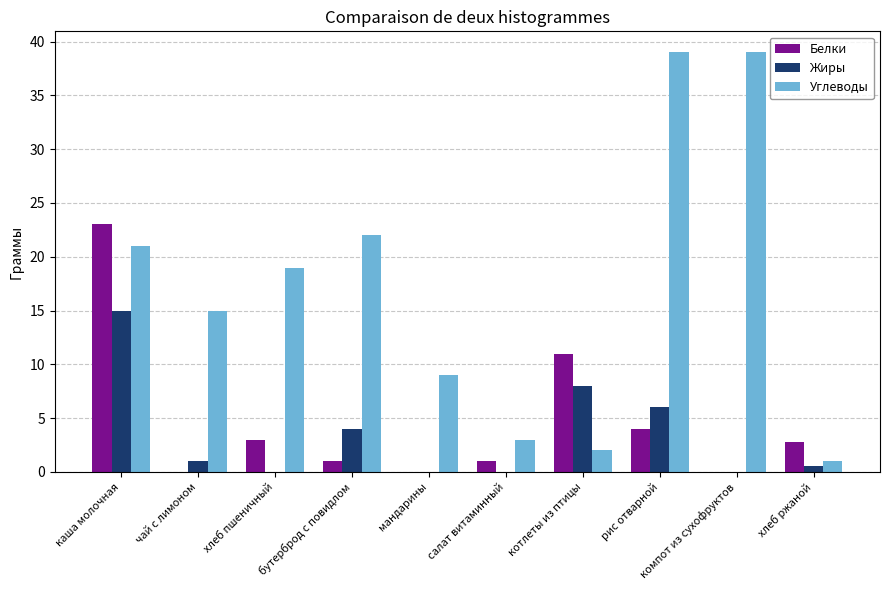

Which series has the largest total across all categories?

Углеводы